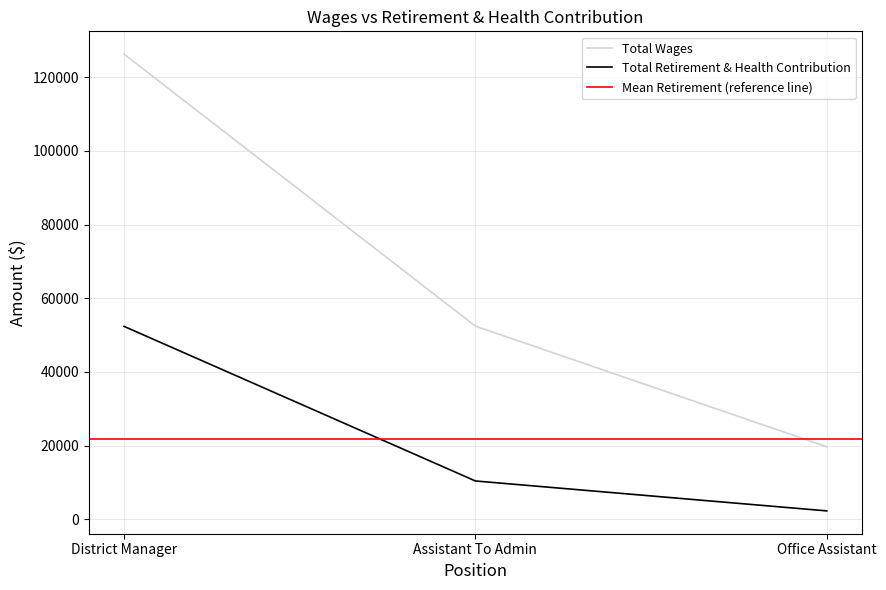

What is the total value across all series at Assistant To Admin?

62800